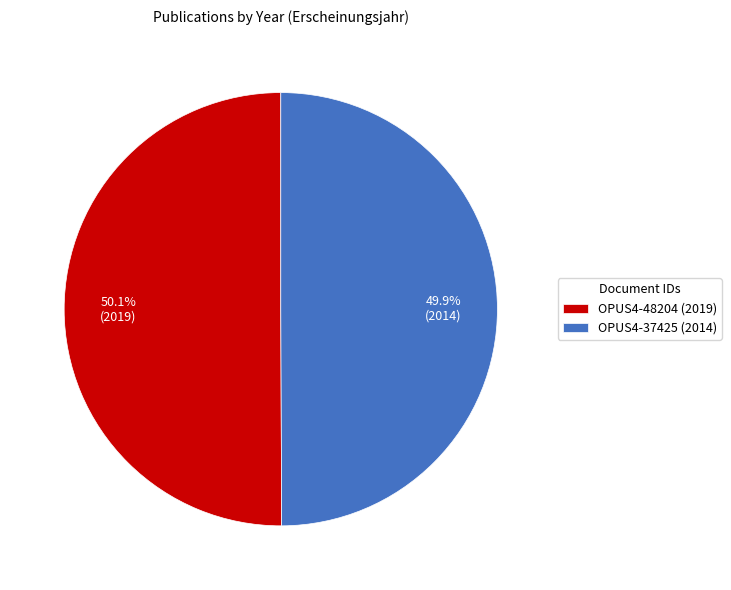

What is the ratio of the value at OPUS4-48204 (2019) to the value at OPUS4-37425 (2014)?

1.0